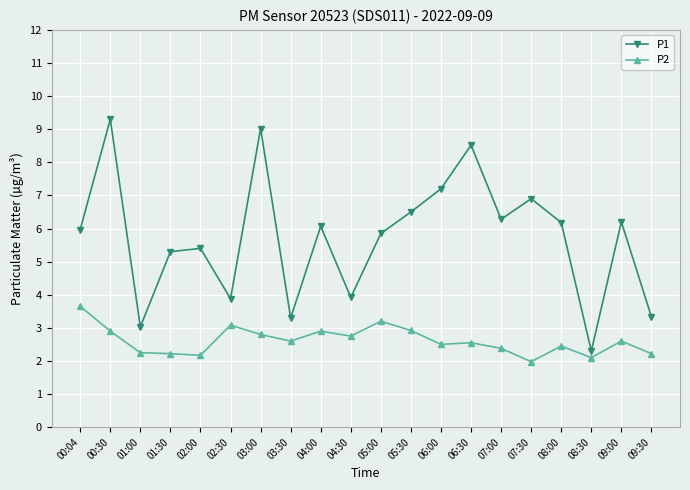

What is the label of the 12th point from the right?

04:00